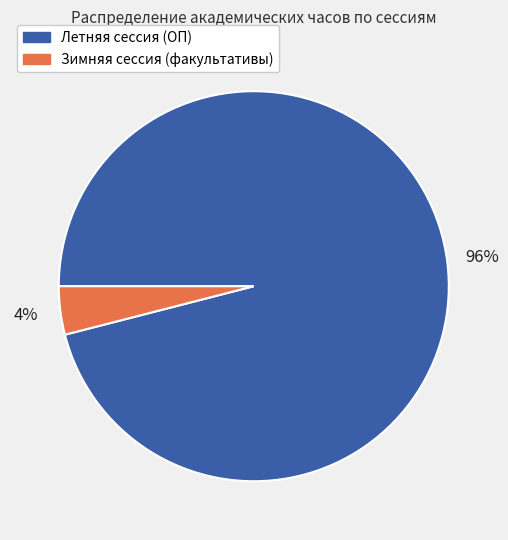

To the nearest percent, what is the combined percentage of Зимняя сессия (факультативы) and Летняя сессия (ОП)?

100%